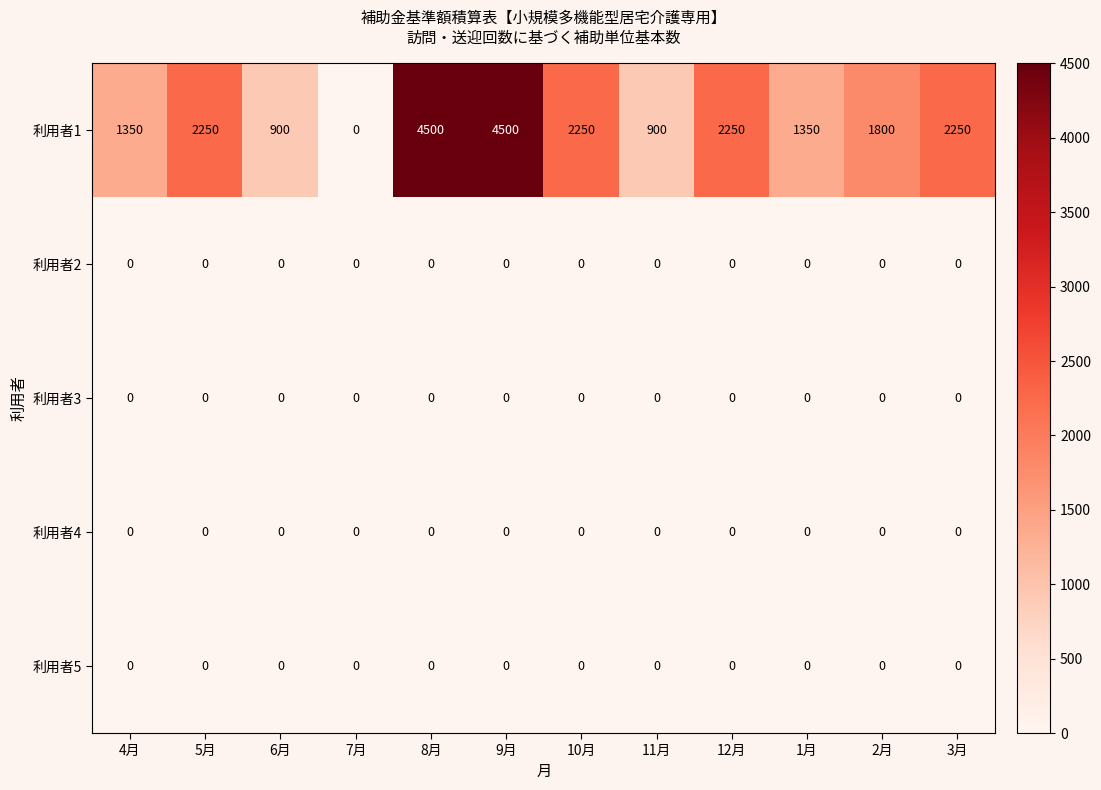

What is the total value across all series at 6月?

900